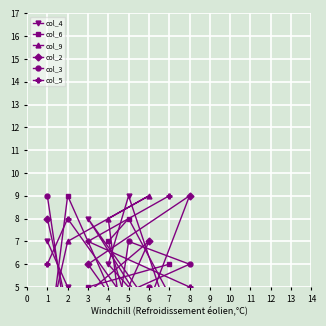

True or false: col_3 and col_9 cross at least once.

True